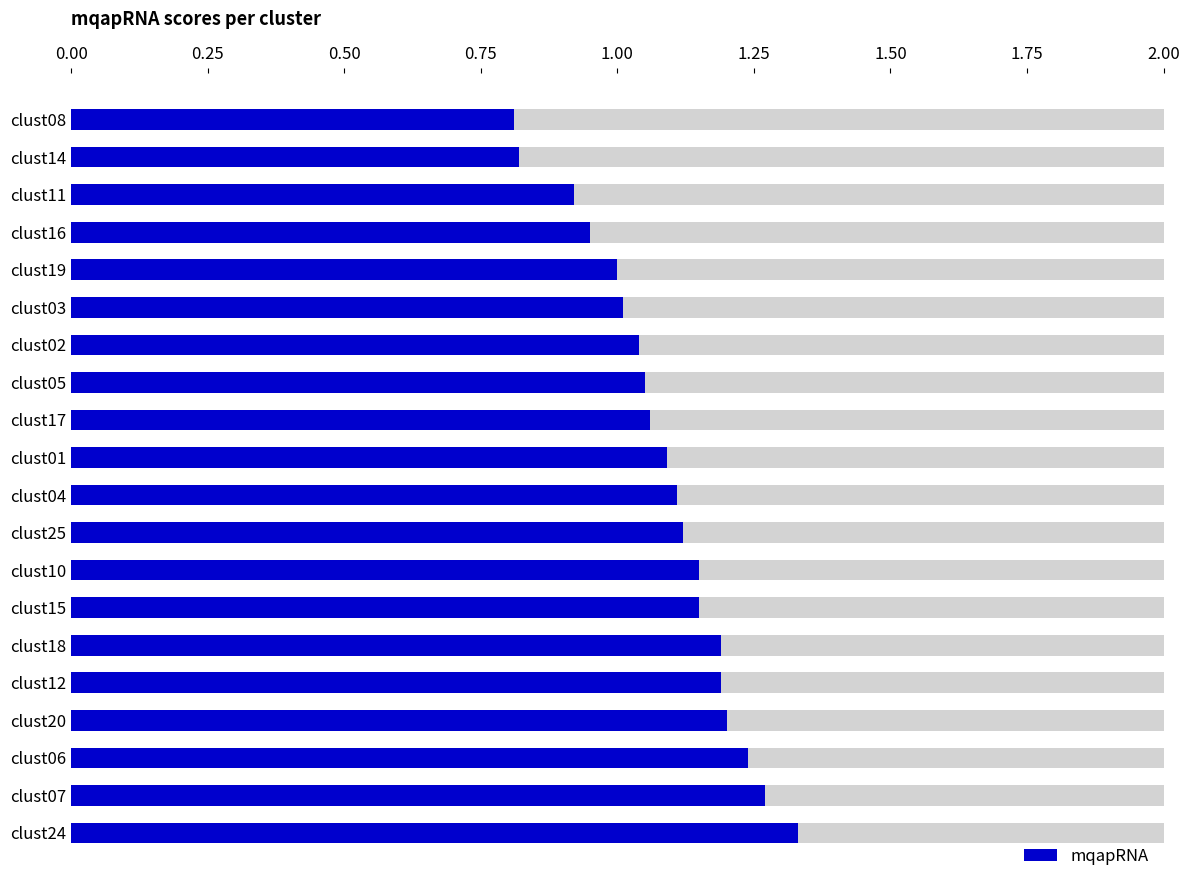

Is it true that the value at clust04 is 2.0?

False